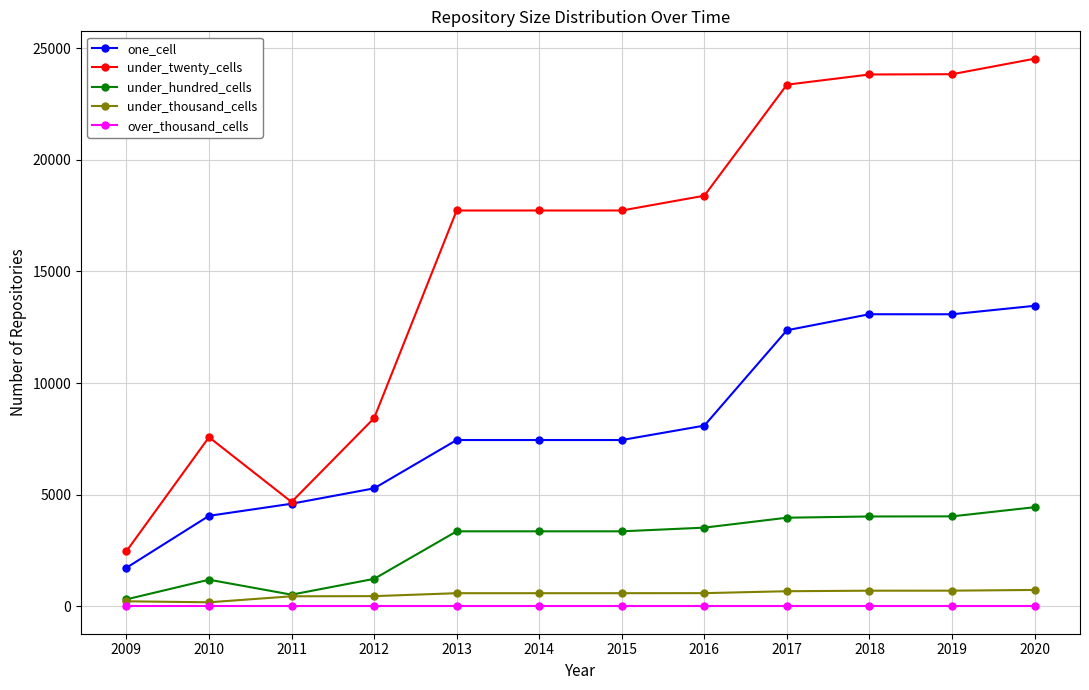

Which series has the largest range (max minus min)?

under_twenty_cells